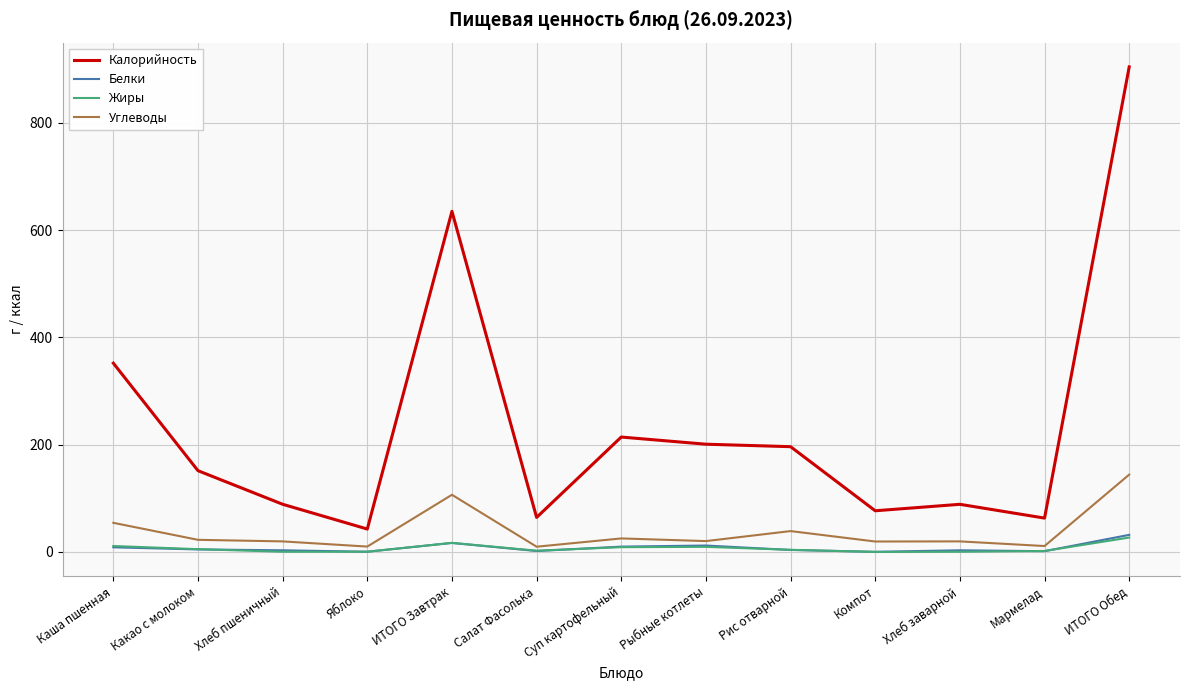

True or false: Калорийность and Углеводы cross at least once.

False